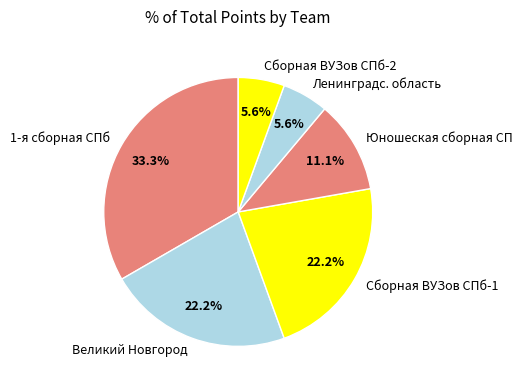

What is the ratio of the value at 1-я сборная СПб to the value at Сборная ВУЗов СПб-1?

1.5